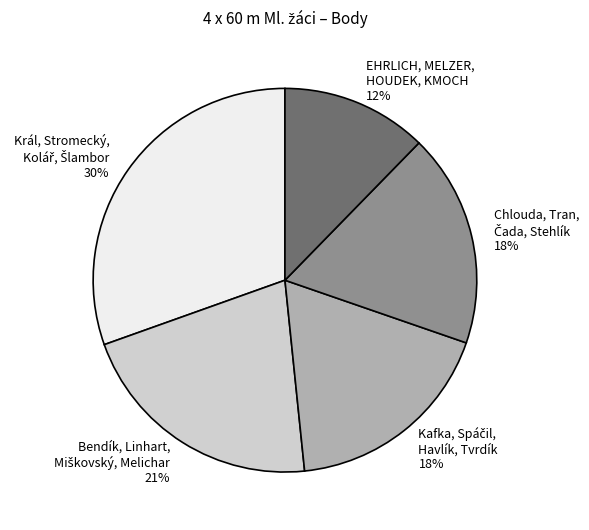

Does any single category account for the majority?

No